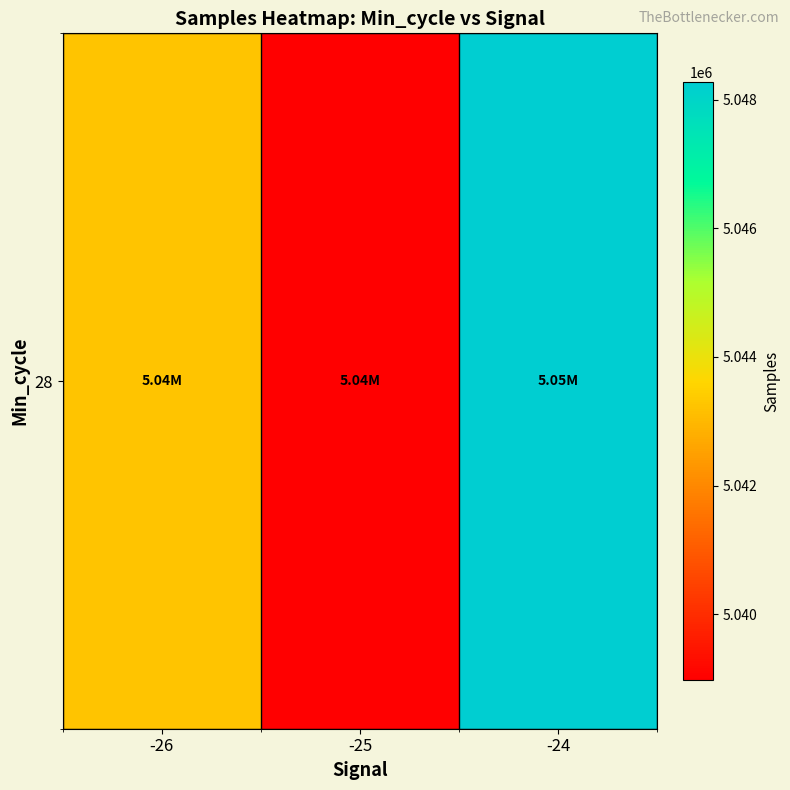

Which has a higher value, -26 or -25?

-26